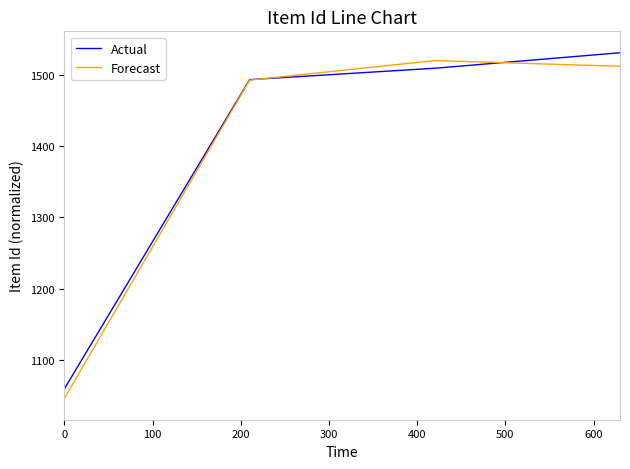

At how many categories does at least one series exceed 1180?

3